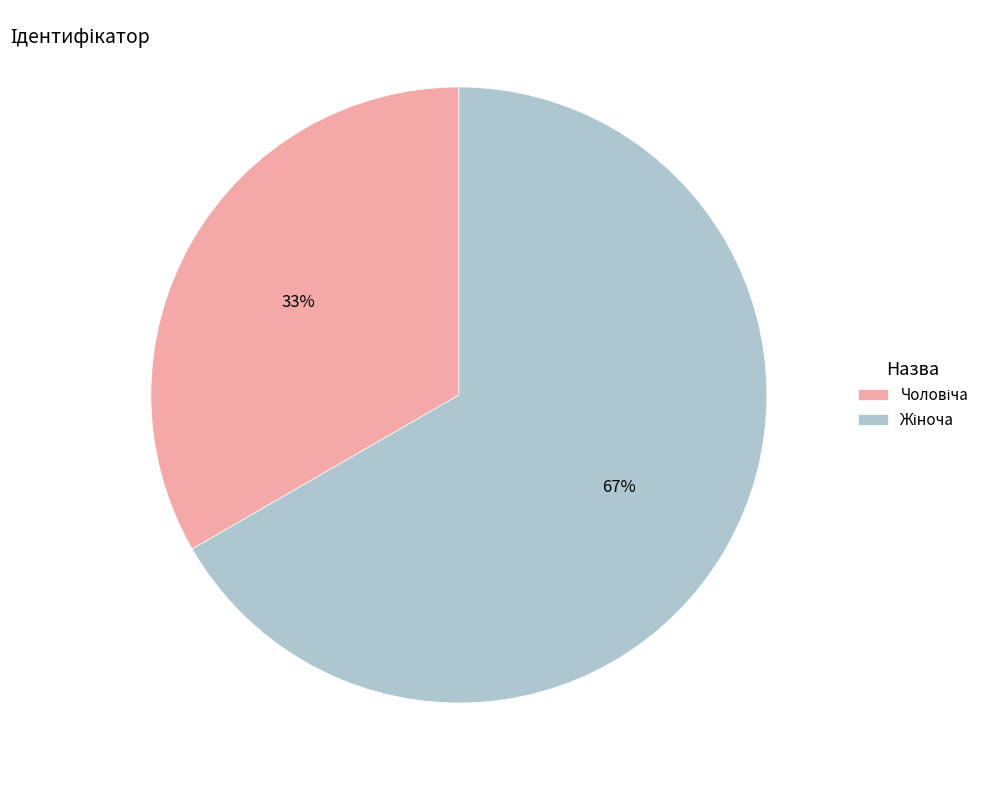

Count the number of slices in the pie.

2